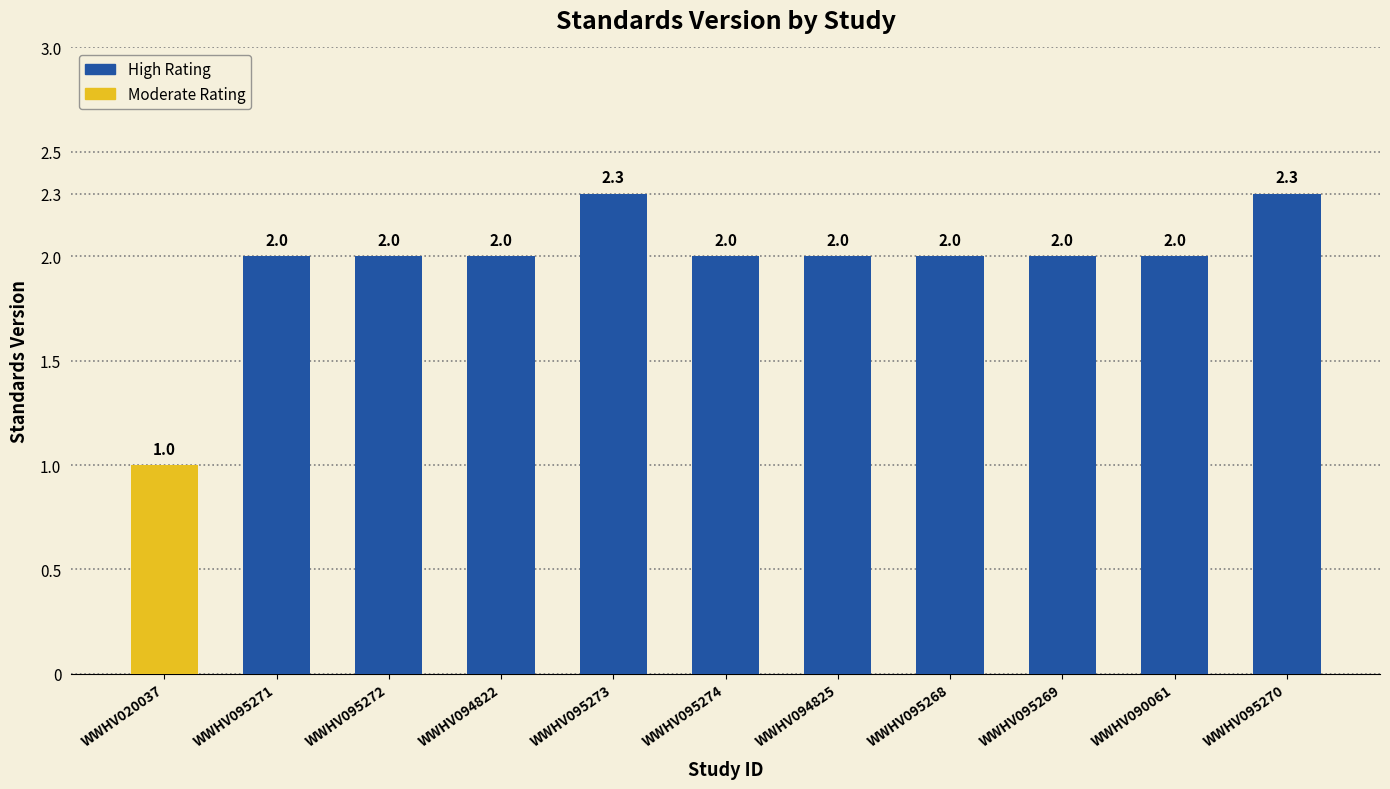

What is the change in value from WWHV090061 to WWHV095270?

+0.3